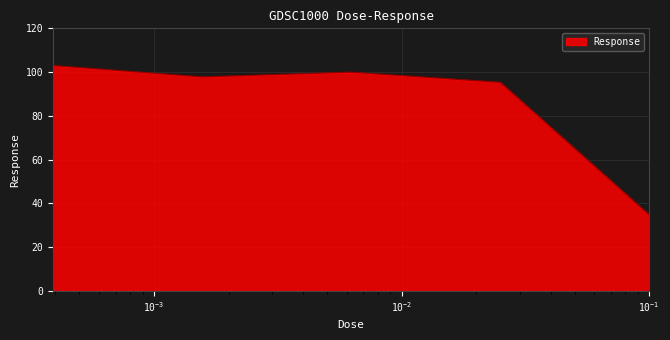

What is the sum of all values?

430.9